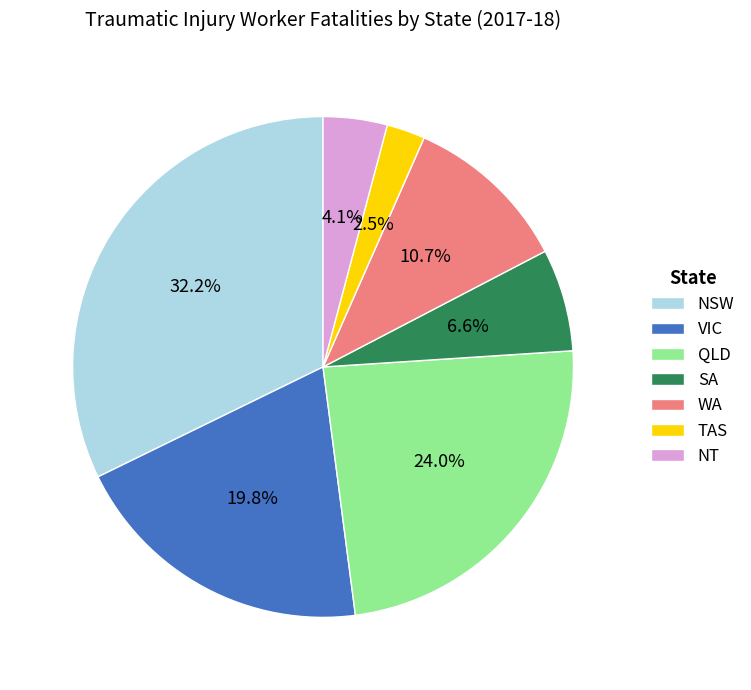

Is there a majority slice in this chart?

No